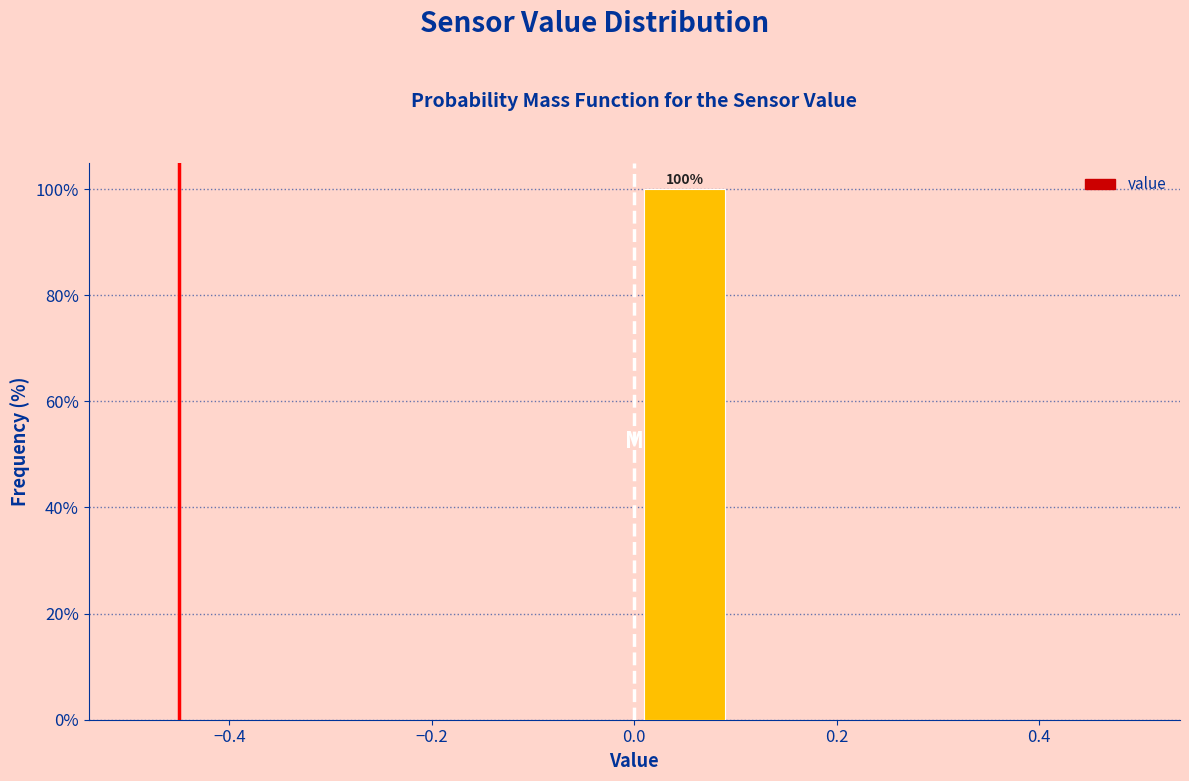

Which range on the x-axis has the tallest bar?

0.0 to 0.1